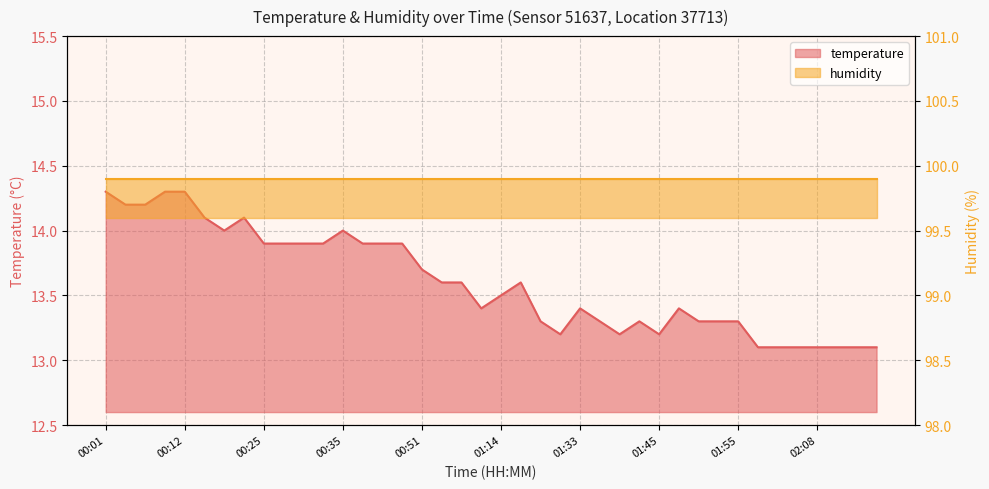

What is the difference between the maximum and minimum values?

1.2